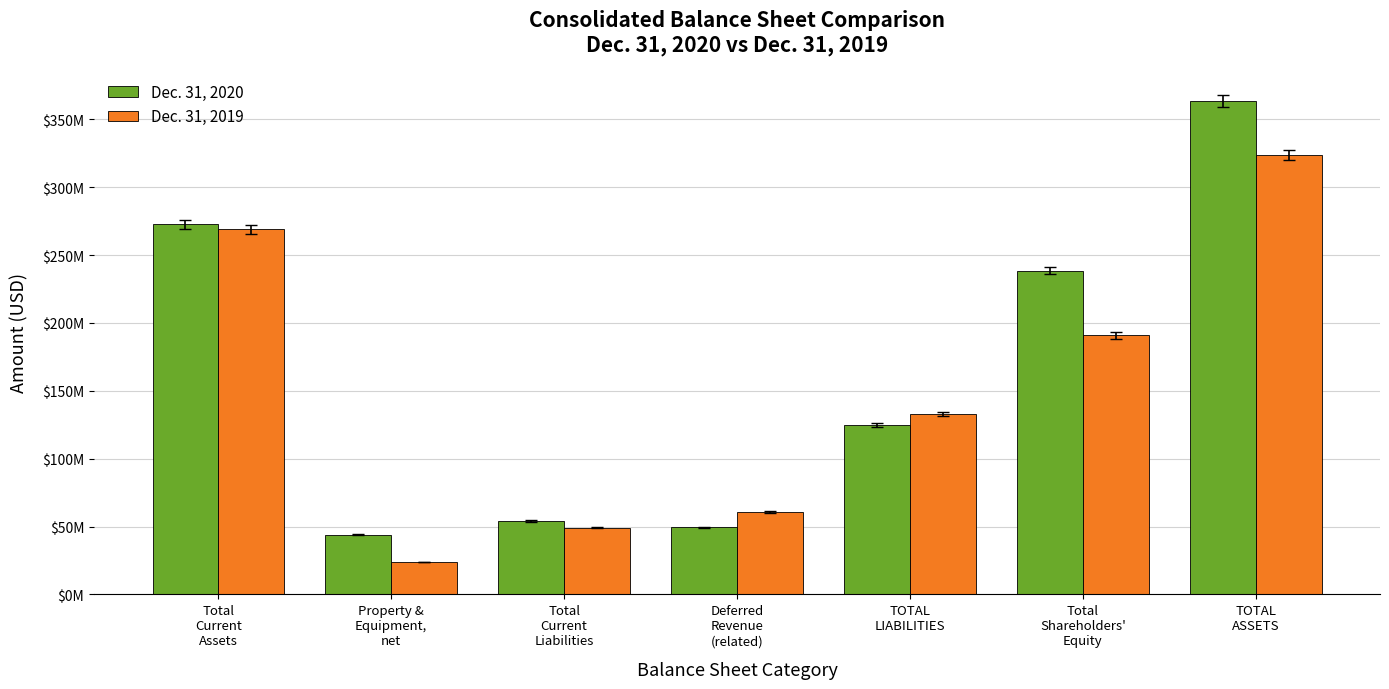

Is the value of Dec. 31, 2020 at Total
Shareholders'
Equity greater than the value of Dec. 31, 2019 at Total
Shareholders'
Equity?

Yes